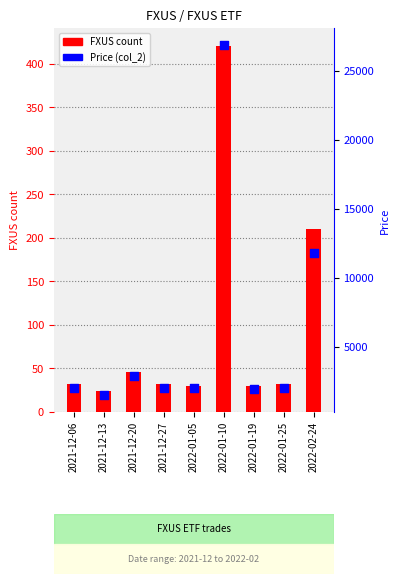

Which series reaches the maximum Y coordinate?

Price (col_2)